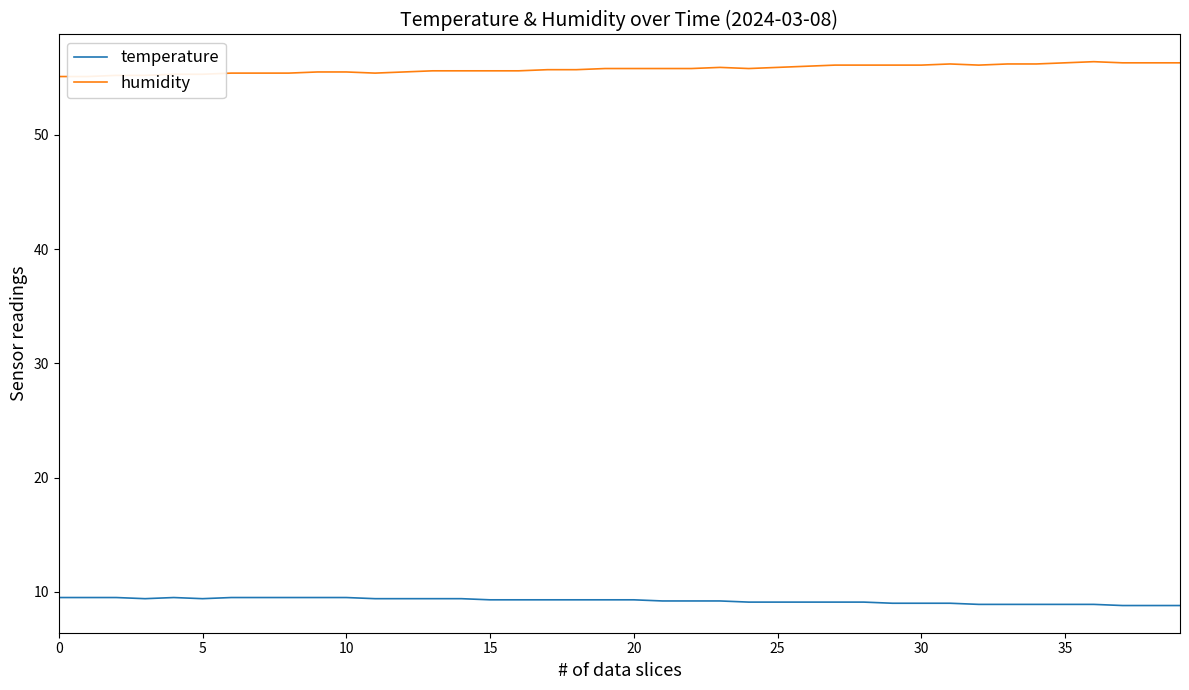

What is the average value of the humidity series?

55.8